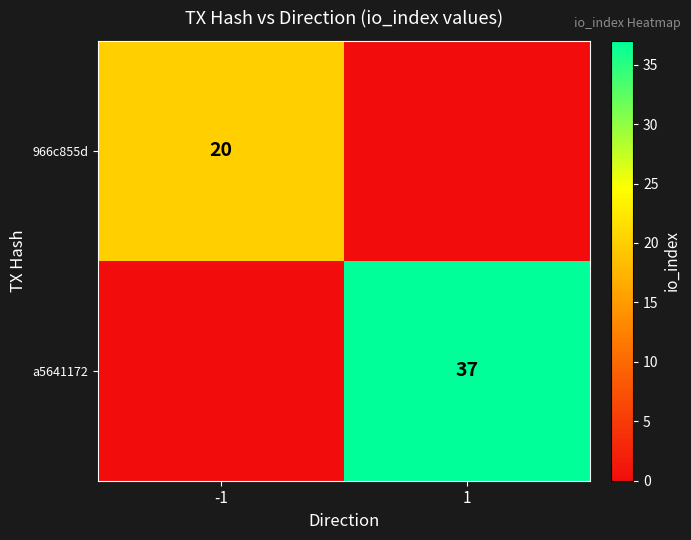

Between -1 and 1, which is larger?

-1